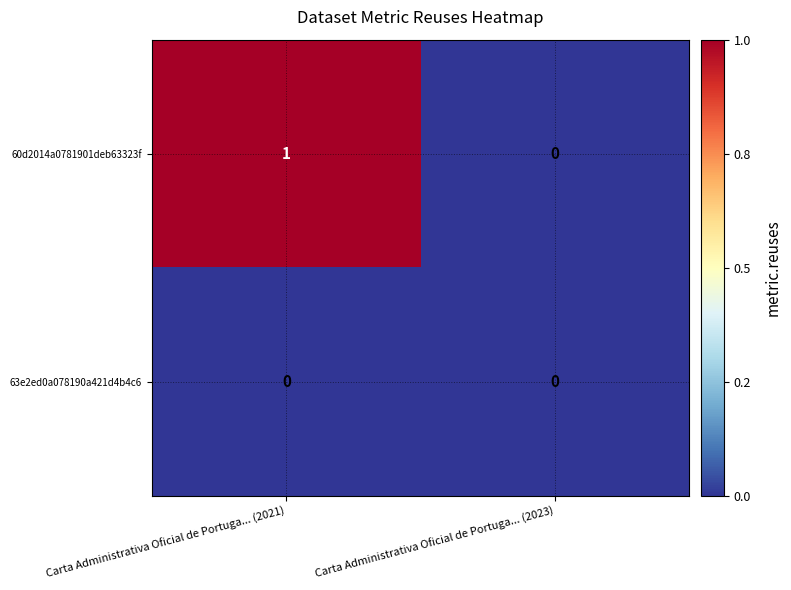

Is it true that 60d2014a0781901deb63323f equals 0 at Carta Administrativa Oficial de Portuga... (2021)?

False